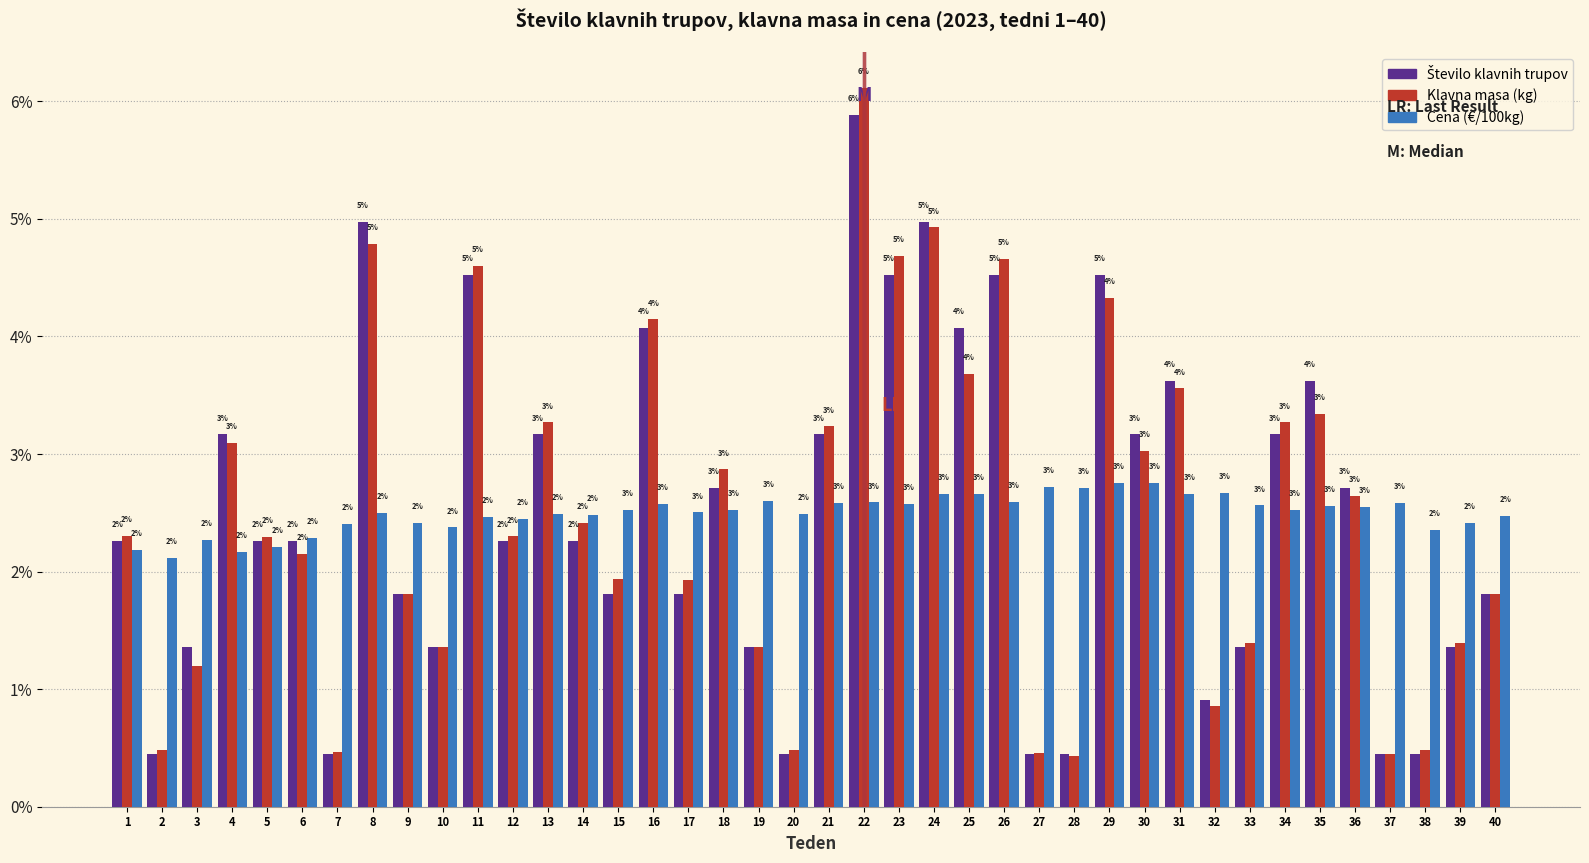

At which category is the sum across all series the highest?

22